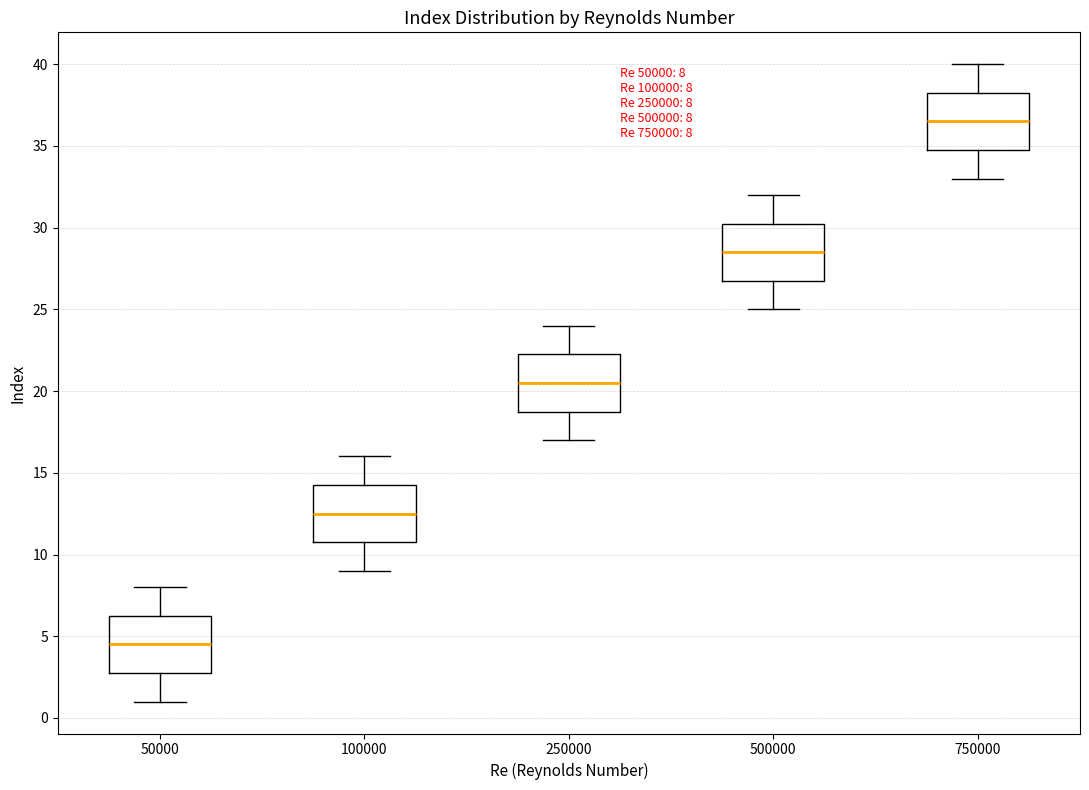

Which box has the highest median line?

750000